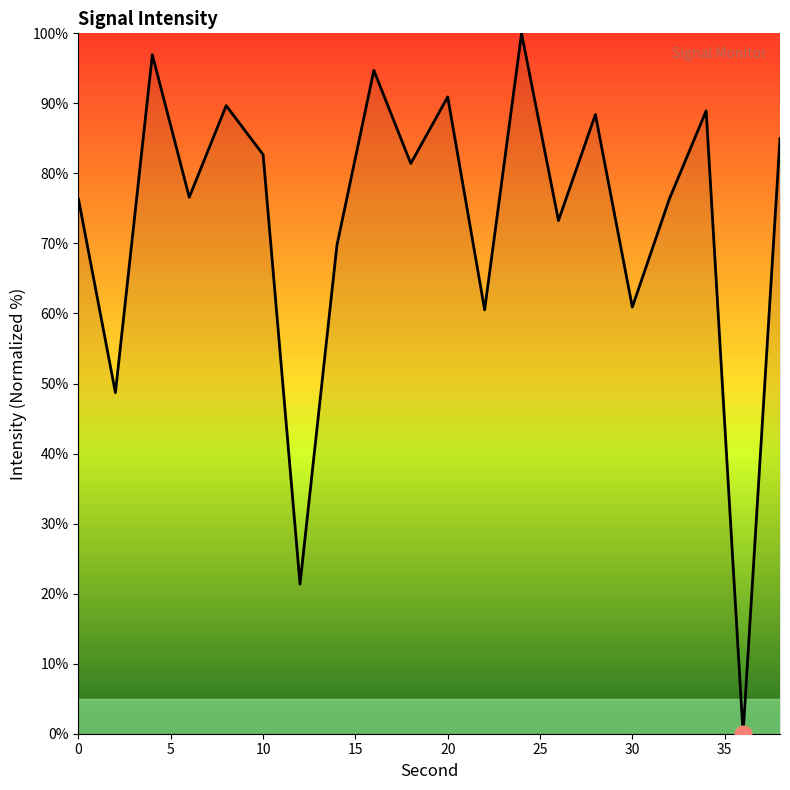

What is the difference between the maximum and minimum values?

100.0